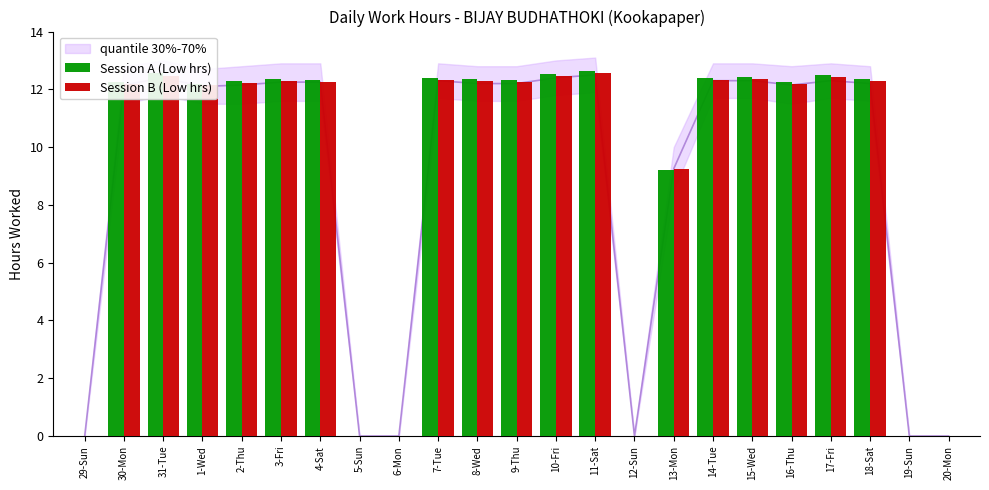

Is the value of Session A (Low hrs) at 9-Thu greater than the value of Session B (Low hrs) at 4-Sat?

Yes